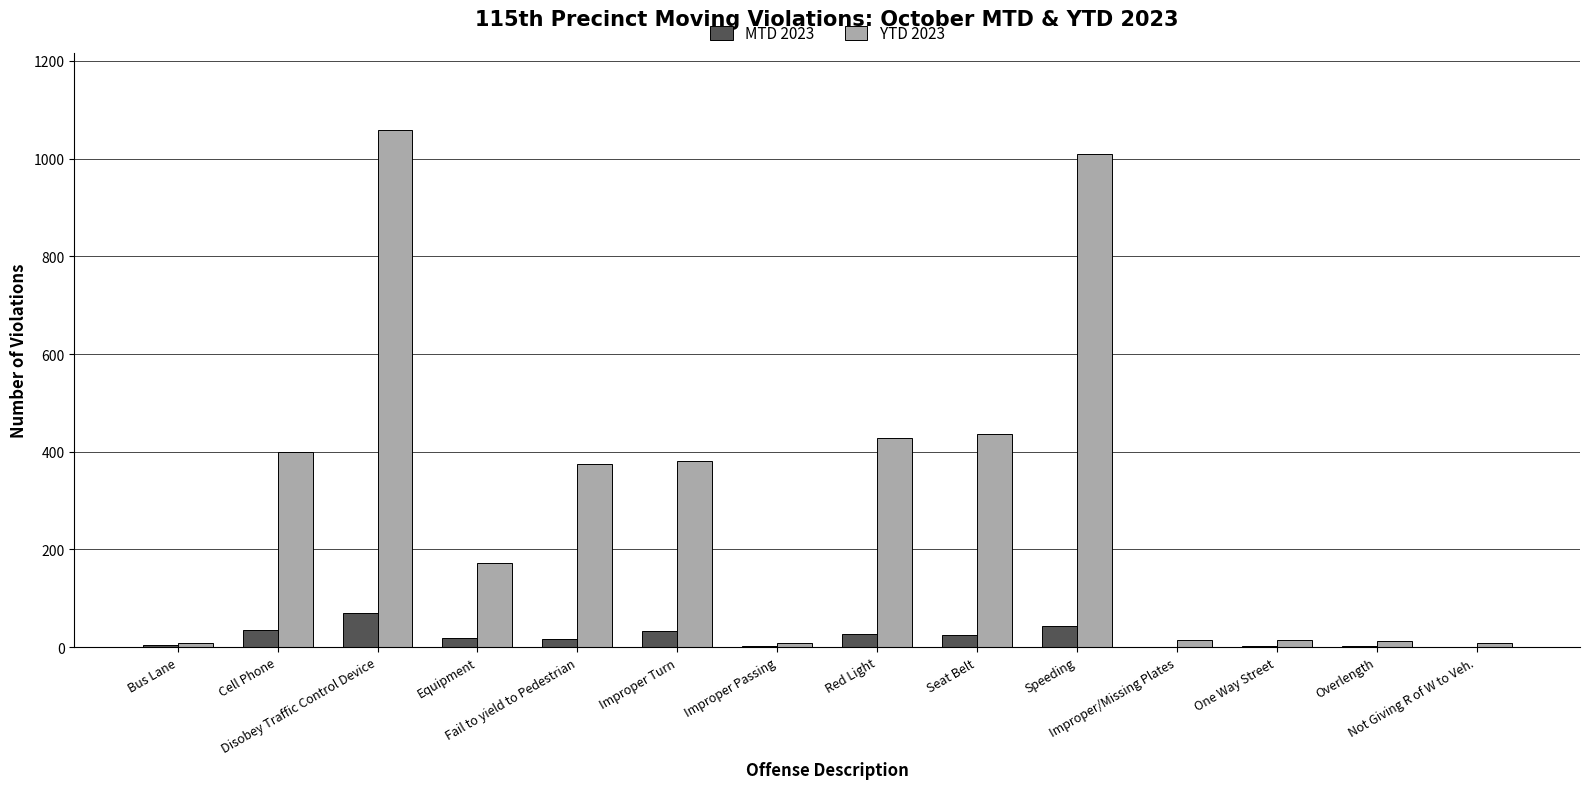

What is the greatest value displayed?

1058